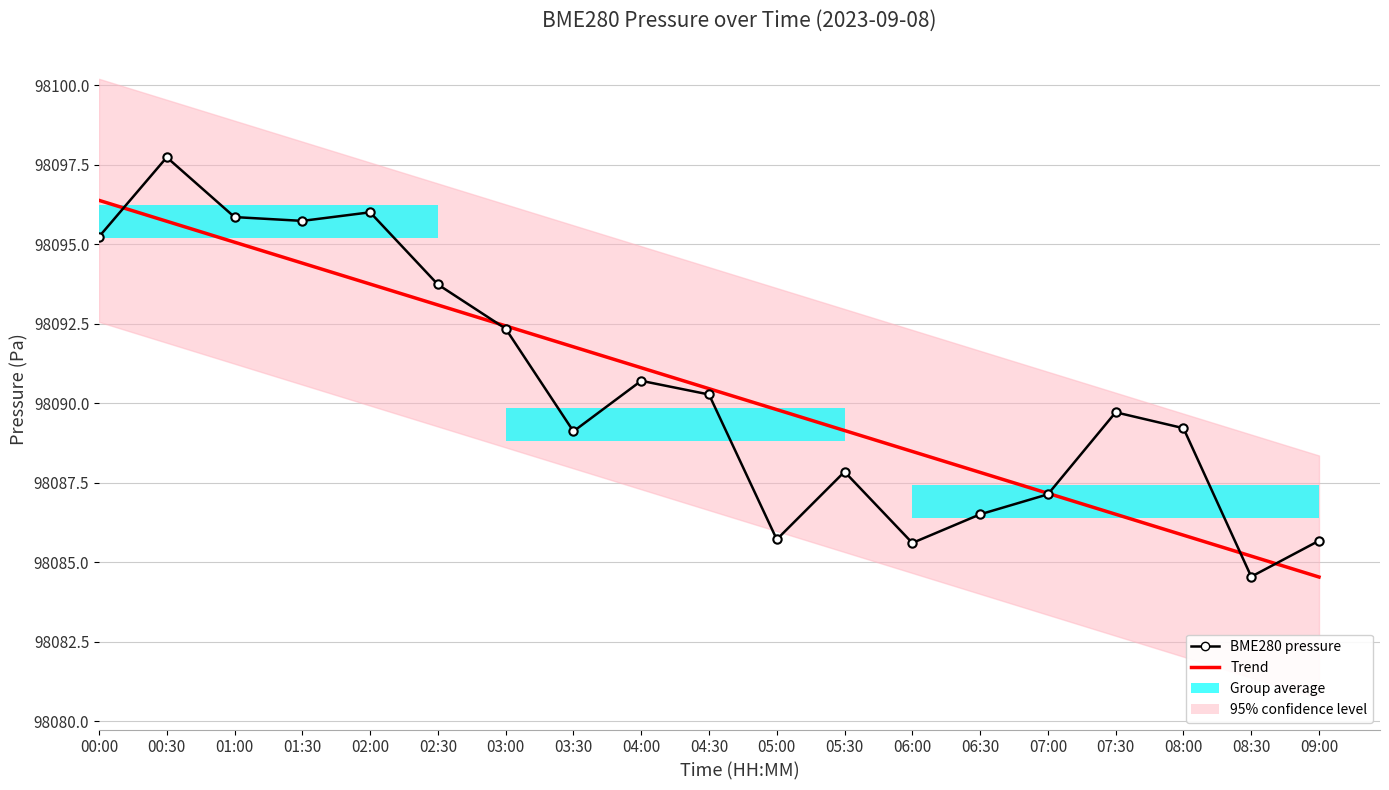

Between 03:30 and 07:00, which is larger?

03:30